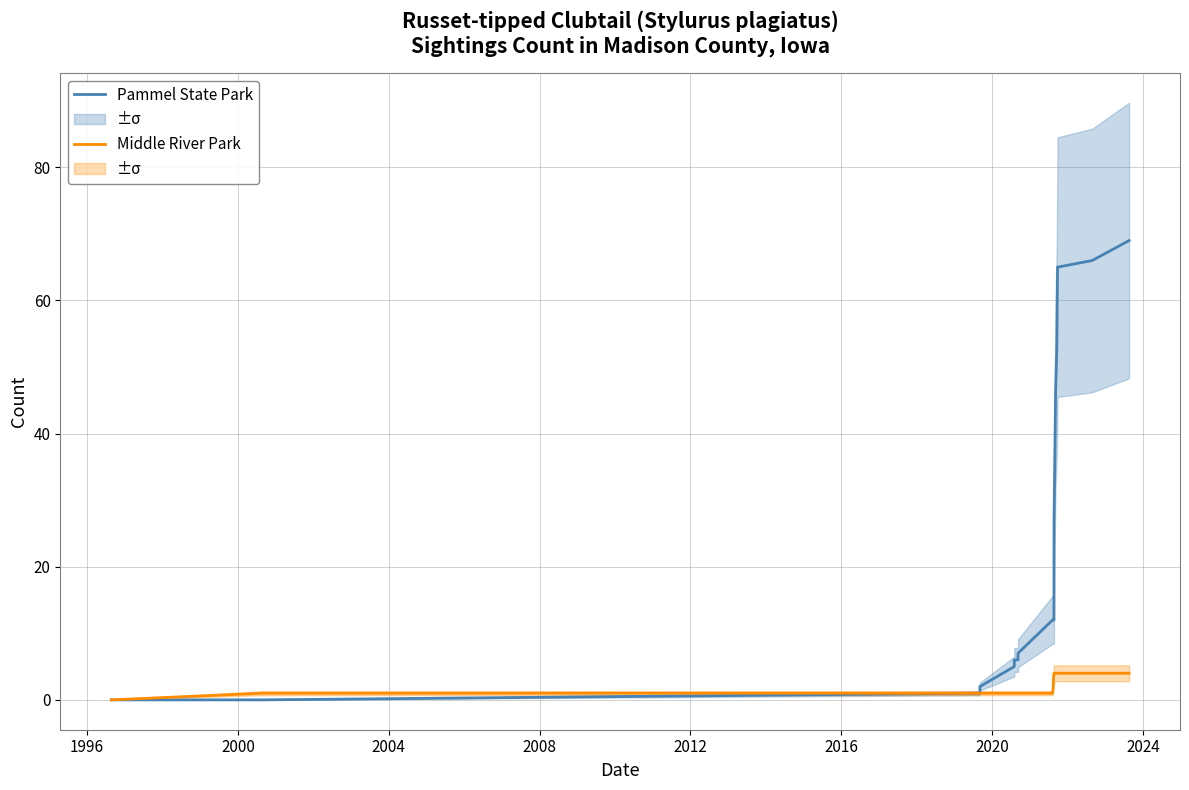

How many values in the Middle River Park series are below 1?

1